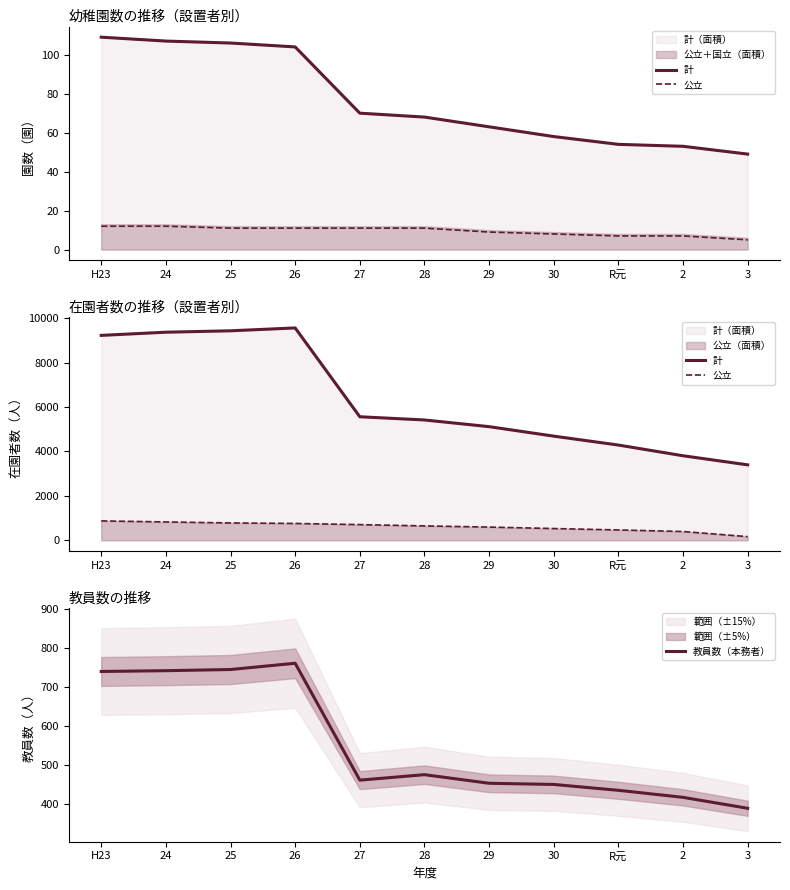

The 計 series shows 9431 at 25. True or false?

True